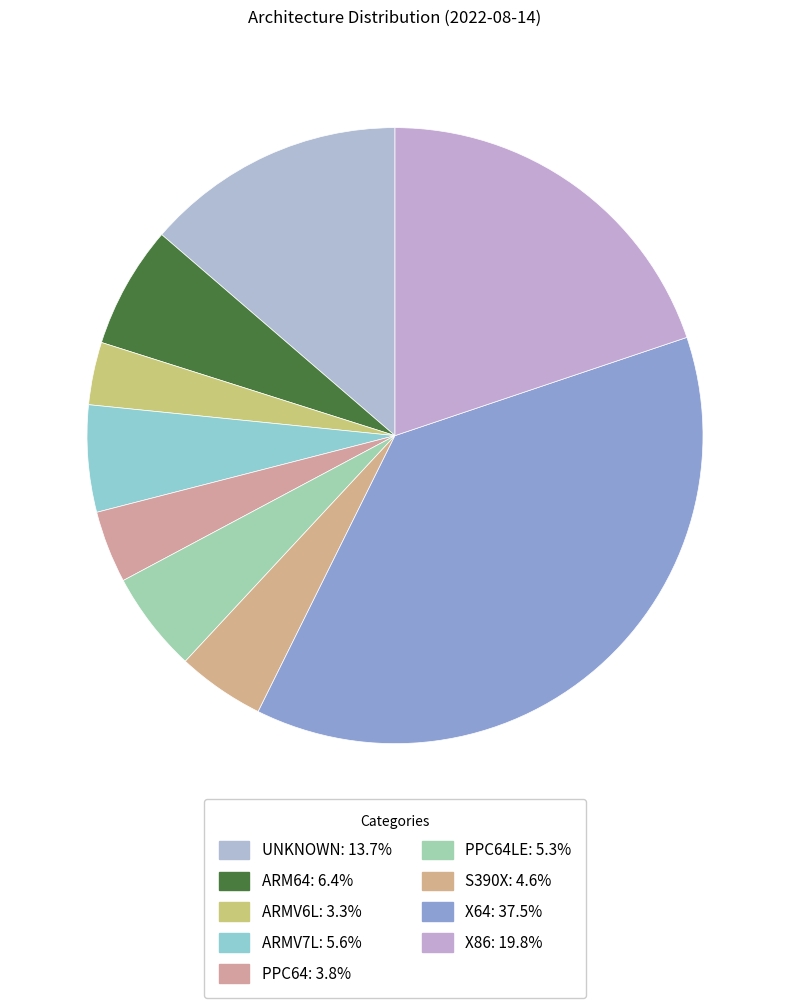

Count the number of slices in the pie.

9